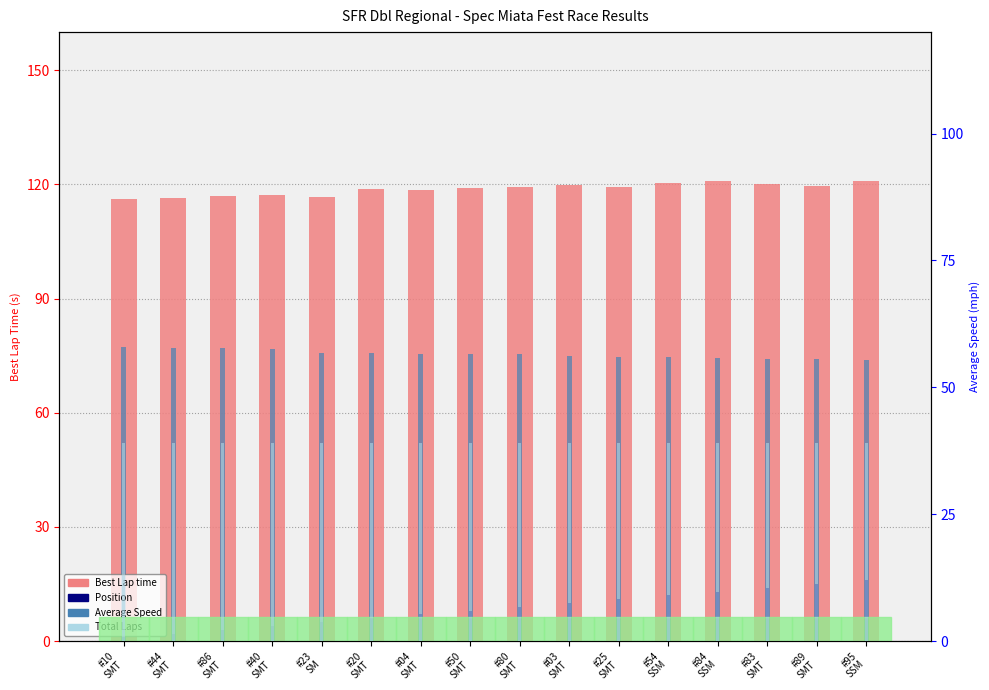

Between #80
SMT and #04
SMT, which is larger?

#80
SMT